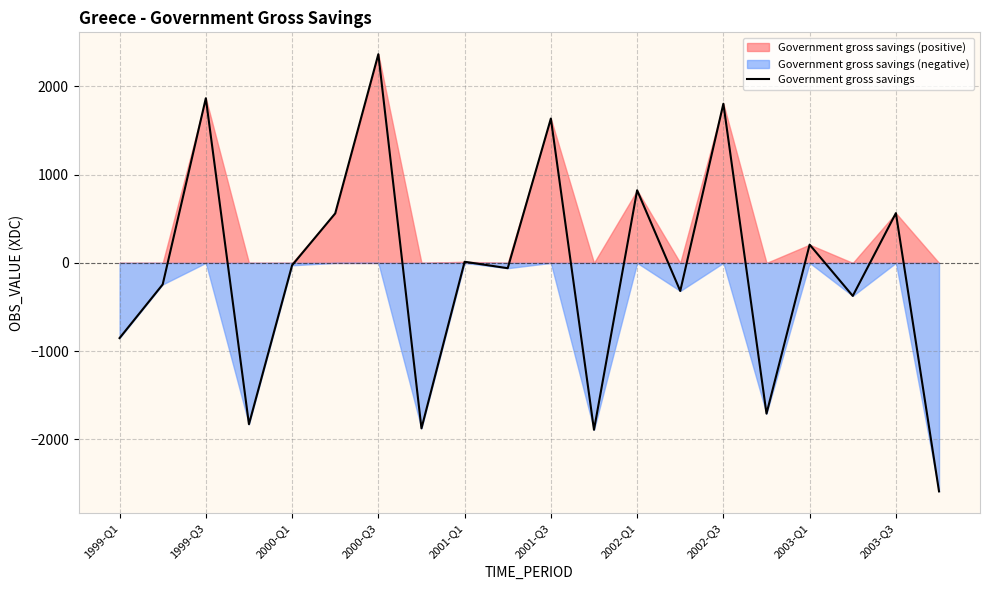

How many values are below -27?

10